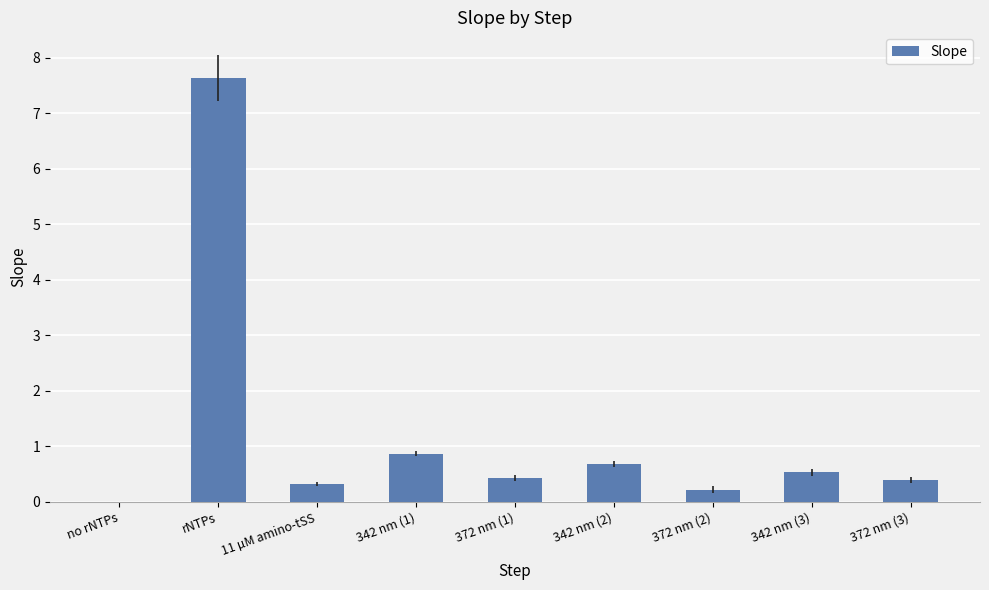

Does the chart contain stacked bars?

No